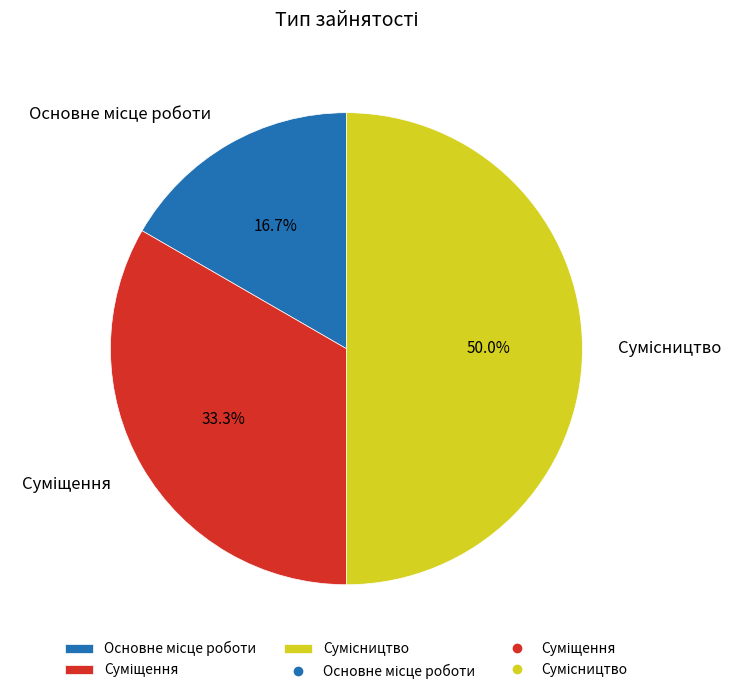

How many slices are in this pie chart?

3